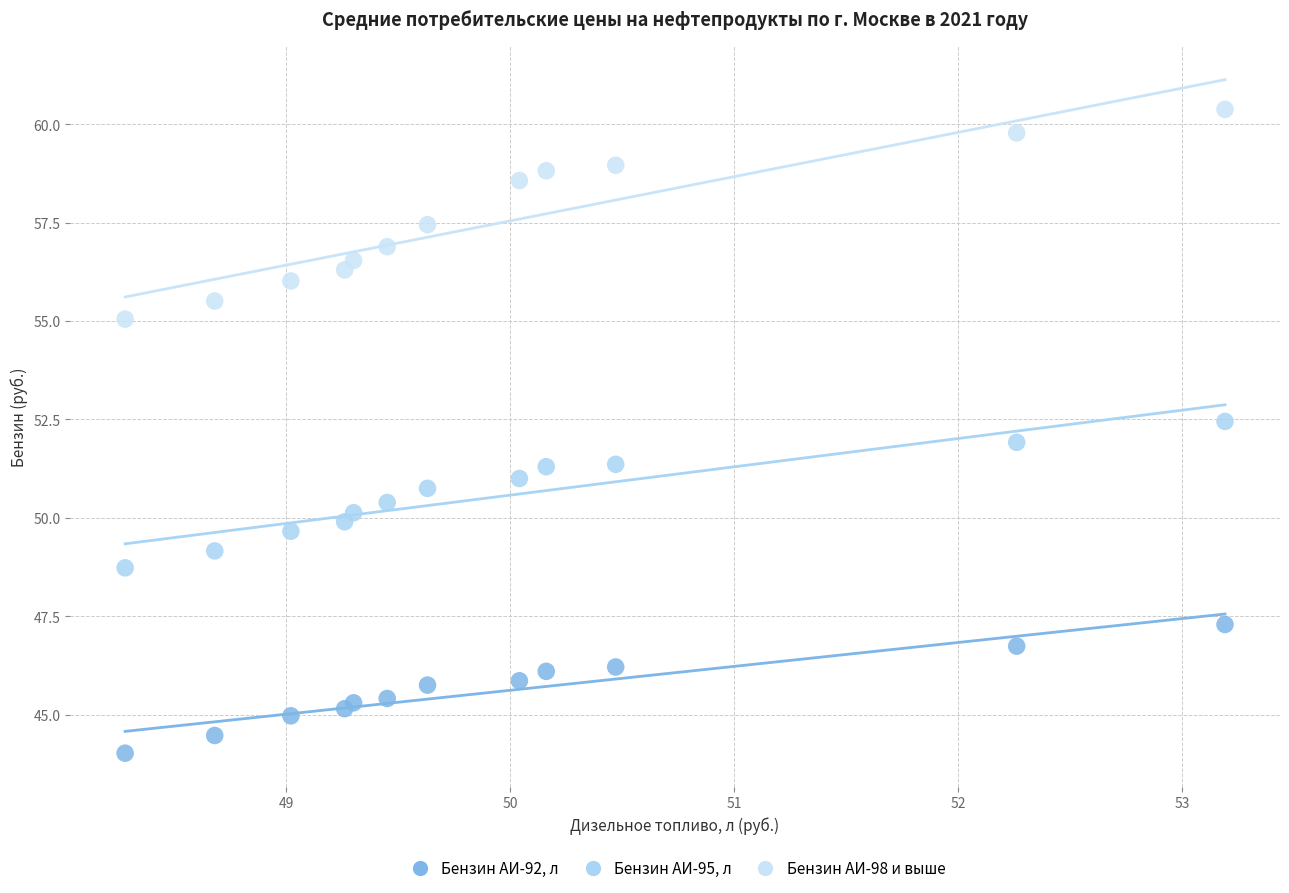

Which series has the widest spread of Y values?

Бензин АИ-98 и выше